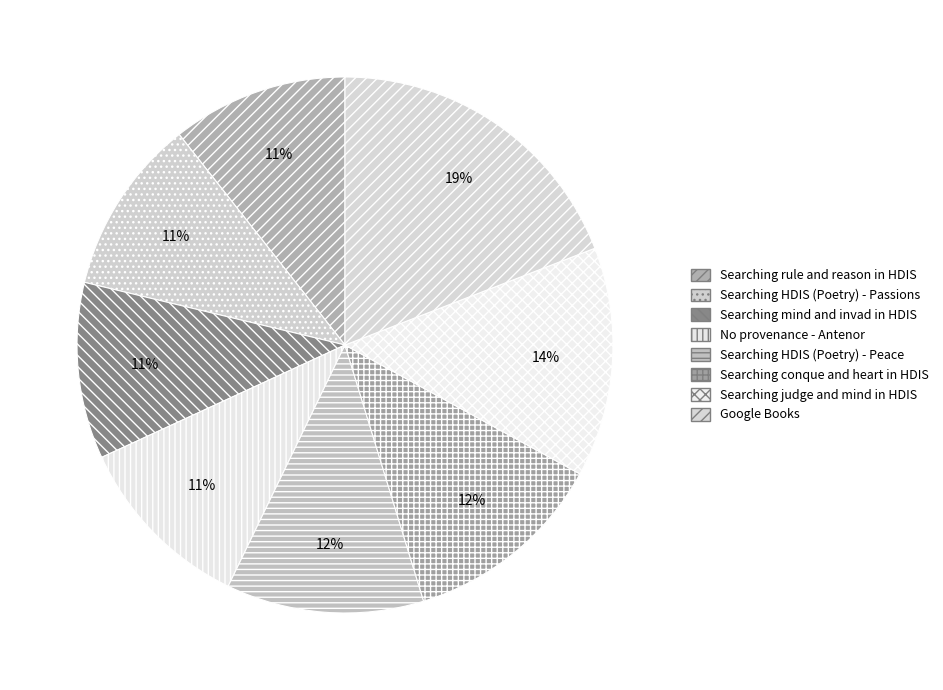

What is the ratio of the value at Searching conque and heart in HDIS to the value at Searching HDIS (Poetry) - Peace?

1.0